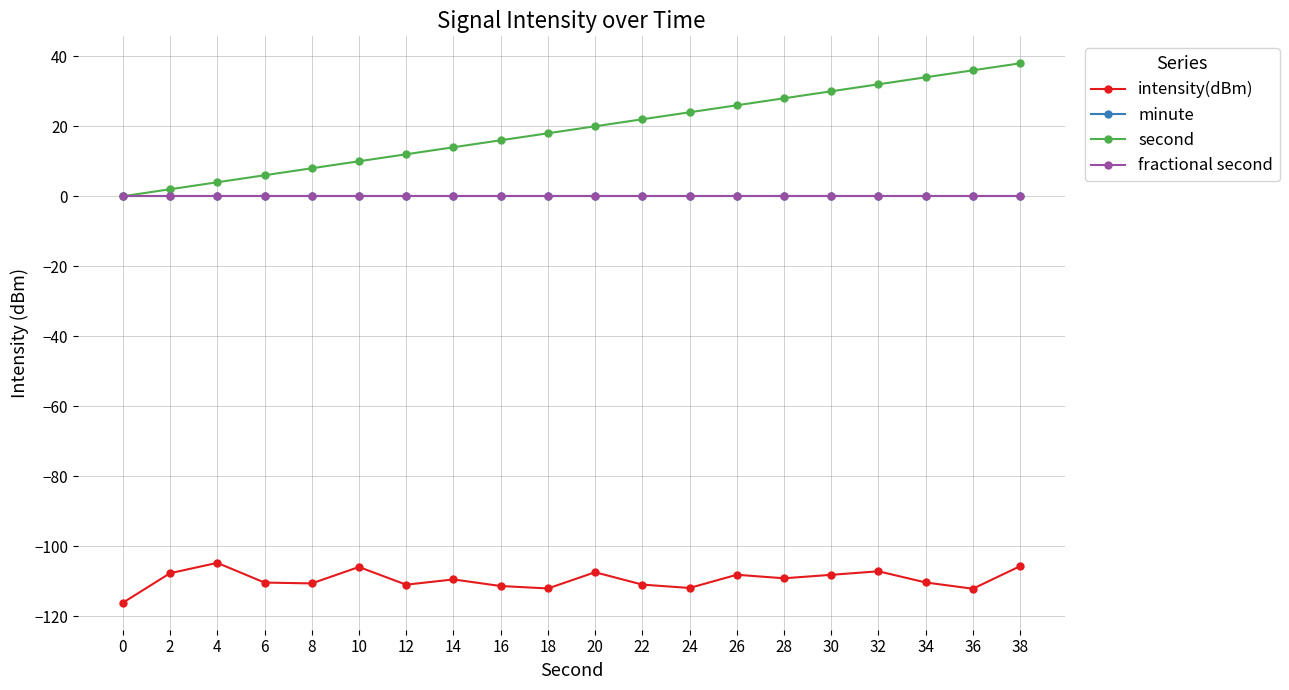

Does the chart have visible grid lines?

Yes